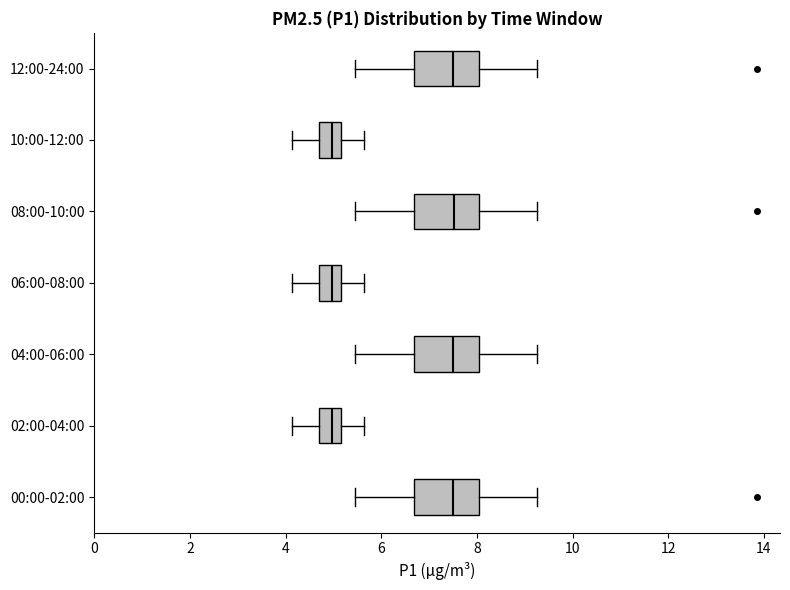

Where does the median line of the box for 04:00-06:00 sit on the x-axis? The values are not printed on the chart, so give them approximately, as read against the axis.

7.6